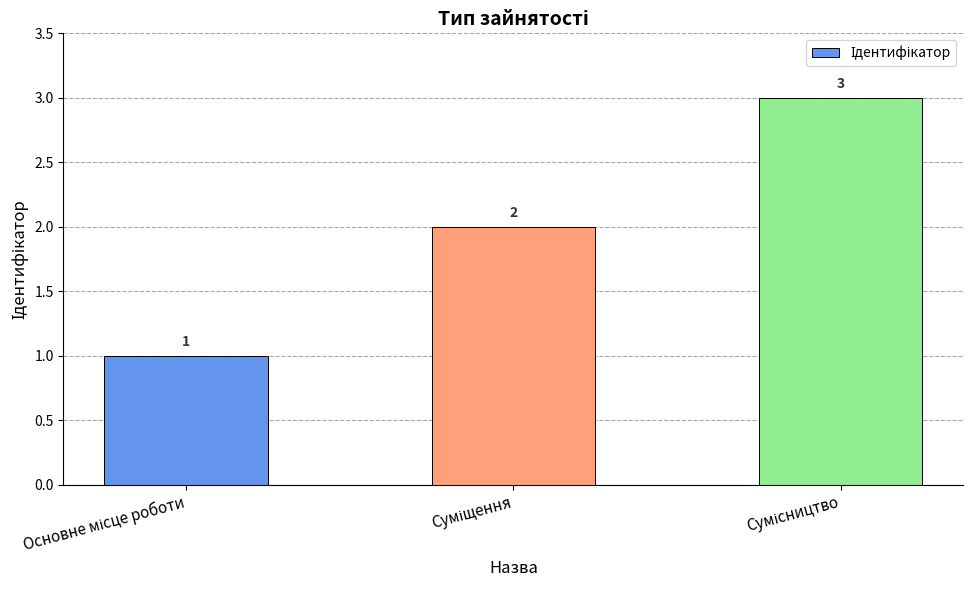

Count the number of categories in the chart.

3